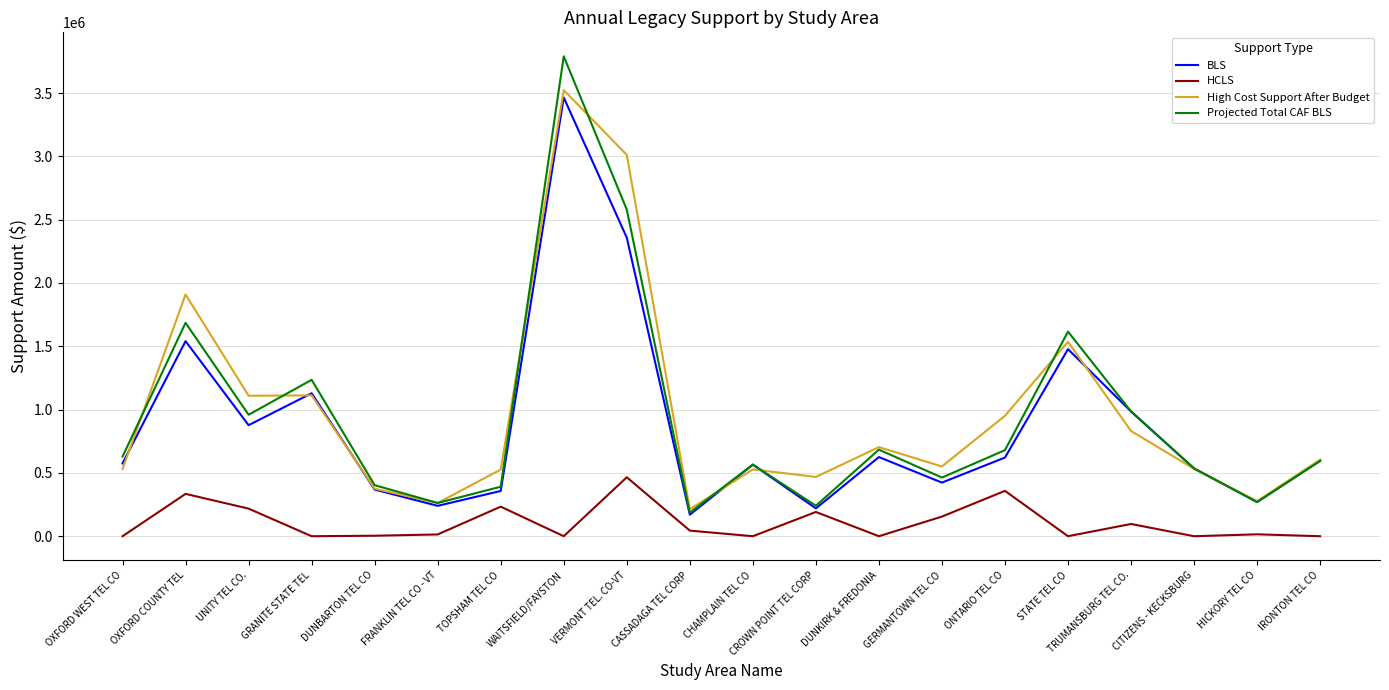

Between which two adjacent categories do BLS and High Cost Support After Budget first intersect?

OXFORD WEST TEL CO and OXFORD COUNTY TEL